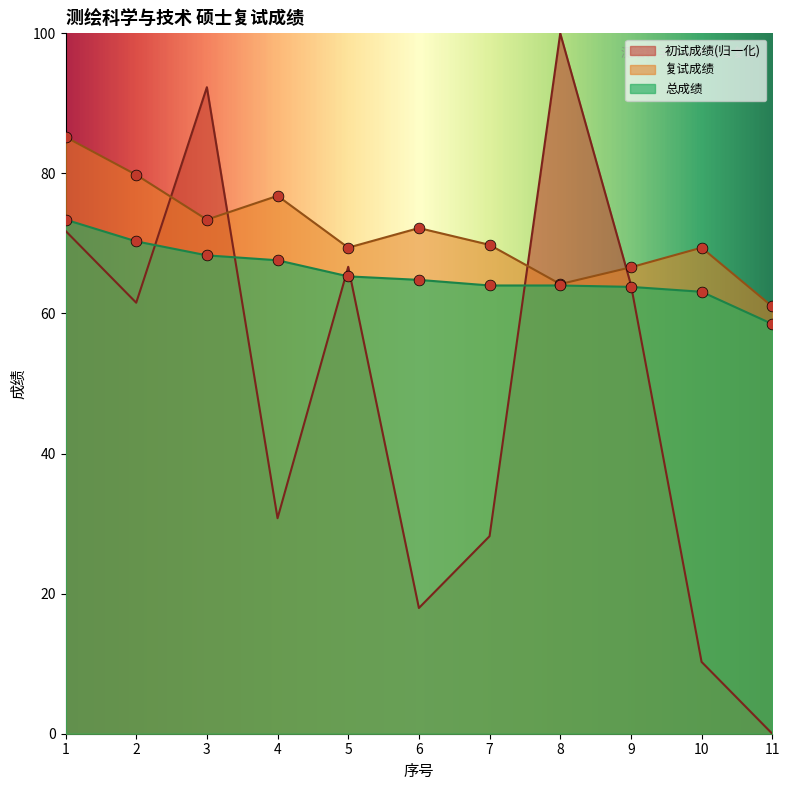

Is the value of 总成绩 at 6 greater than the value of 复试成绩 at 4?

No